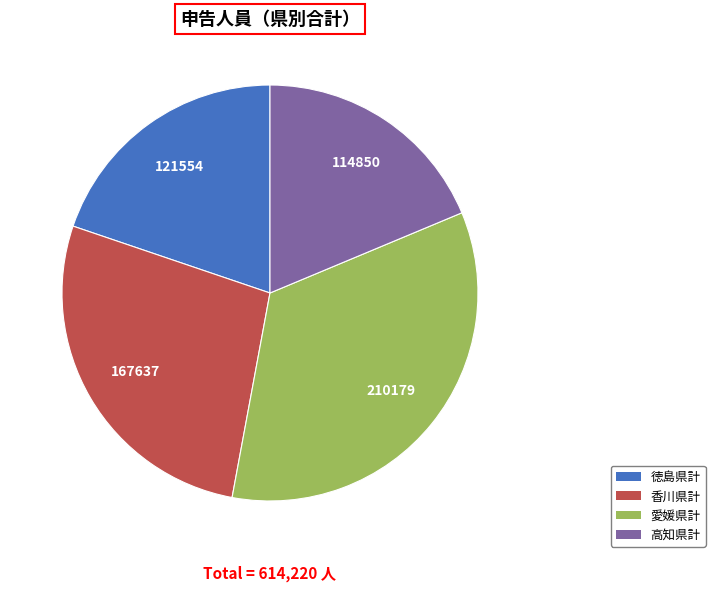

Does 香川県計 account for over 50% of the chart?

No